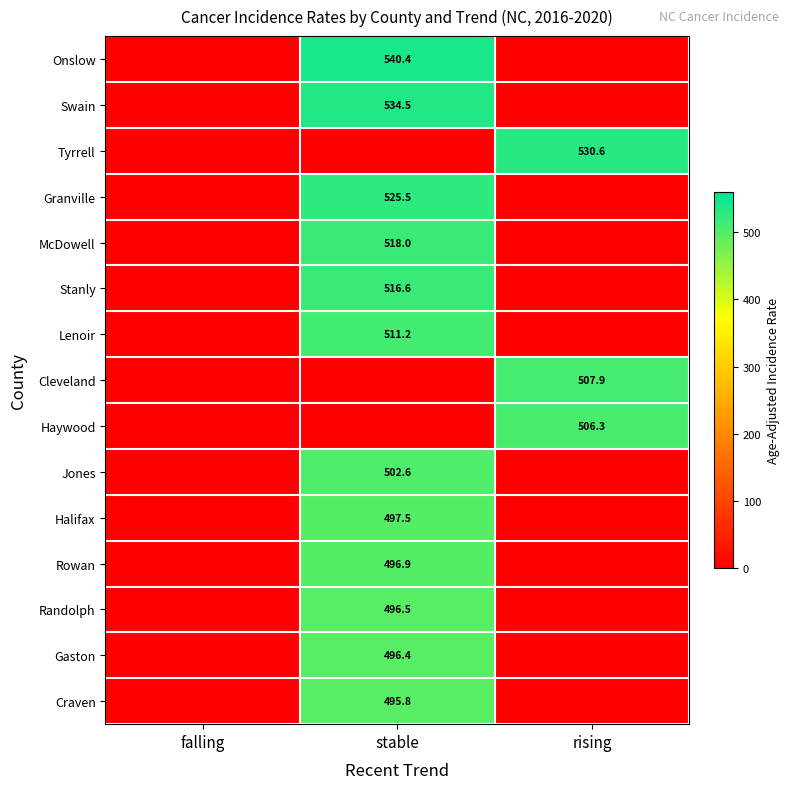

True or false: Craven has a value of -316.3 at falling.

False